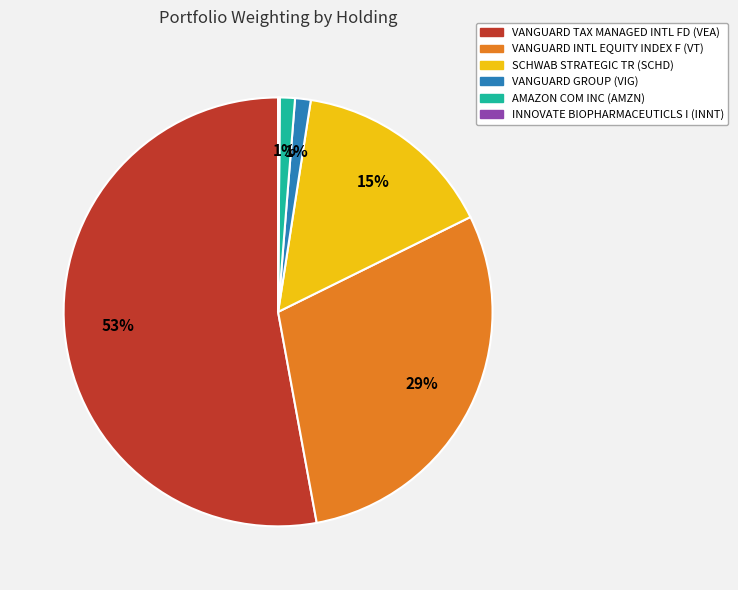

Does SCHWAB STRATEGIC TR represent more than half of the total?

No